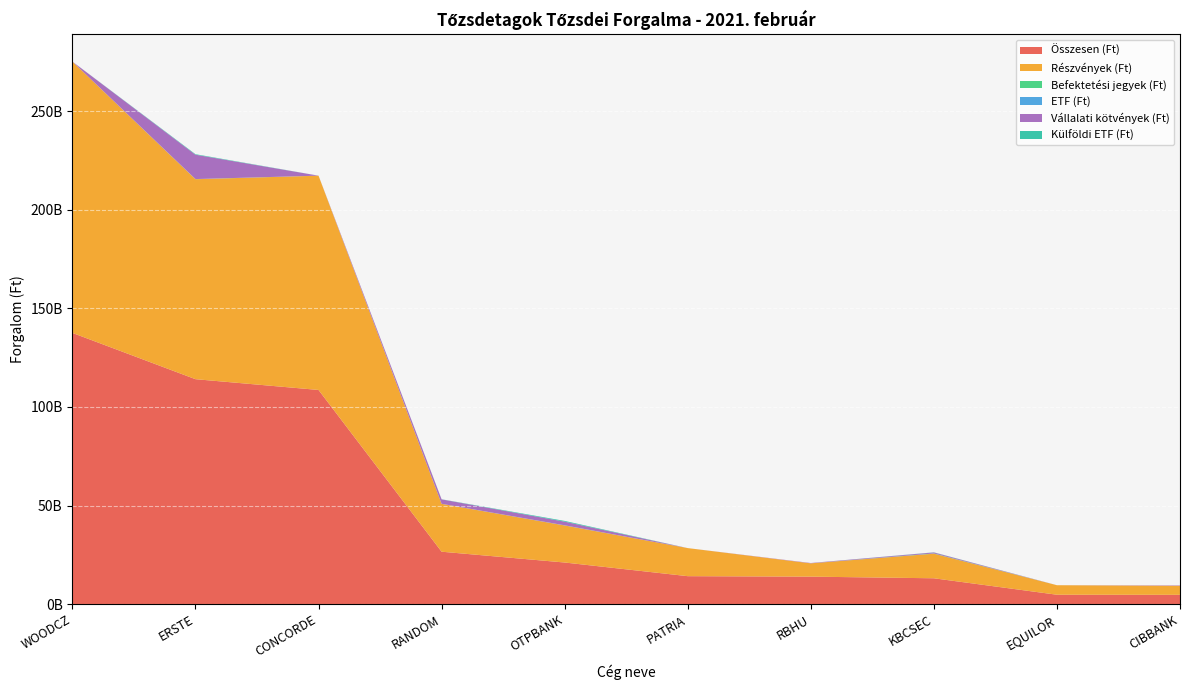

Reading left to right, transcribe all the data shown in this chart.

Összesen (Ft): 137558849490.7	114101086492.4	108638263511.7	26635897848.1	21158327797.2	14233929540.8	13994319633.4	13164397889.8	4824343098.1	4776061487.5
Részvények (Ft): 137558849490.7	101381001749.0	108624003191.1	24265146243.9	18779716728.5	14233929540.8	6750141340.4	12460720736.1	4822509868.1	4578082726.3
Befektetési jegyek (Ft): 0.0	72328308.0	14260320.6	17442314.0	23419758.0	0.0	0.0	128957018.0	0.0	2902680.0
ETF (Ft): 0.0	1886633.4	0.0	9713893.2	58318564.2	0.0	112658.0	5995418.2	0.0	79021.2
Vállalati kötvények (Ft): 0.0	12357444665.0	0.0	2242064097.0	1846220595.0	0.0	166150835.0	490995009.0	1833230.0	194997060.0
Külföldi ETF (Ft): 0.0	252181753.0	0.0	56481270.0	380858137.5	0.0	0.0	77729708.5	0.0	0.0